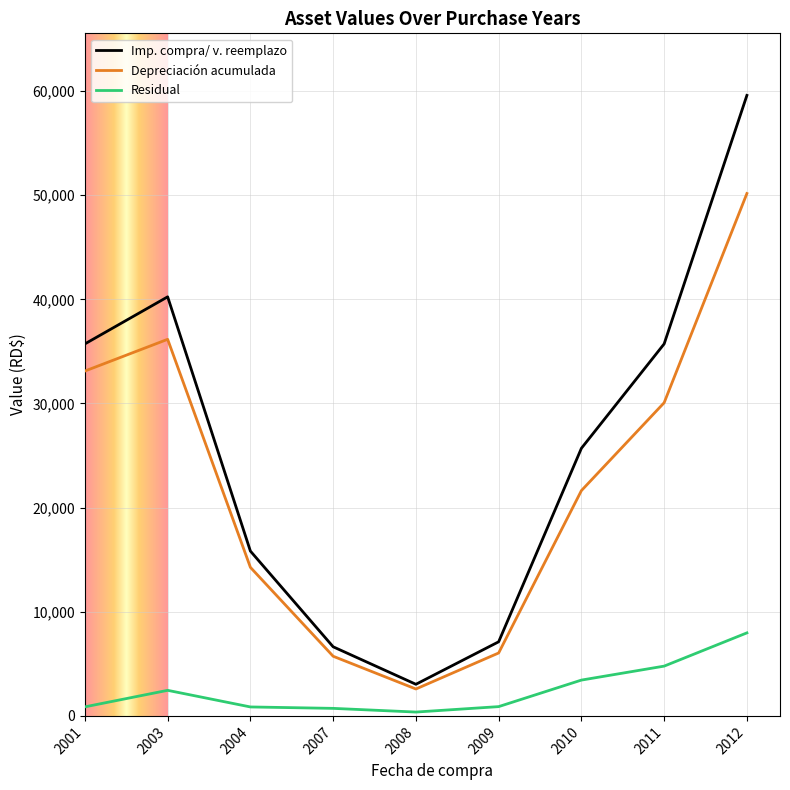

What is the maximum value shown in the chart?

59586.0